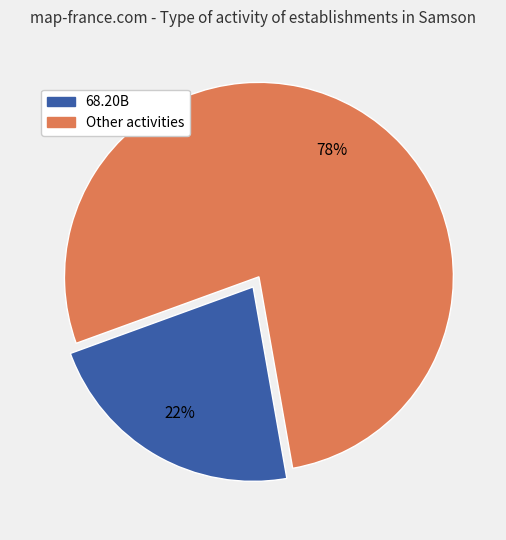

To the nearest percent, what is the difference between the largest and smallest slice percentages?

56%